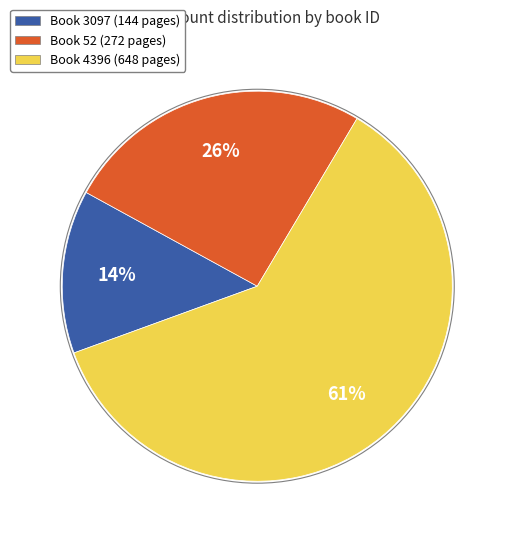

To the nearest percent, what is the average slice percentage?

33%